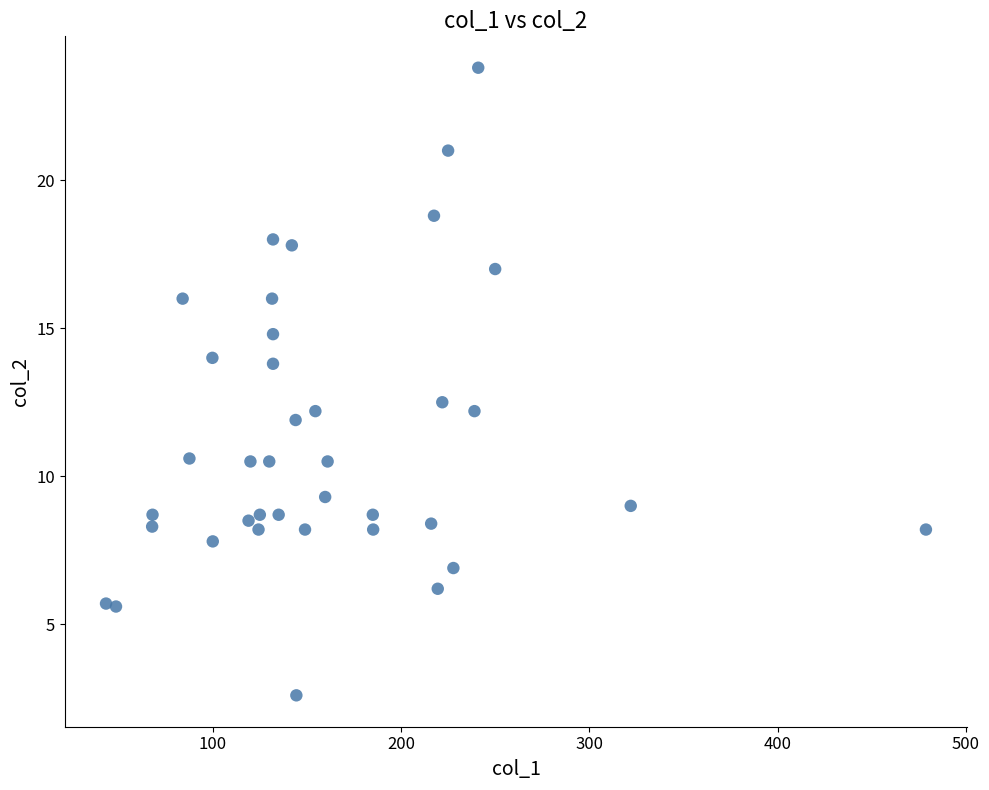

What is the range of Y values (max minus min)?

21.2